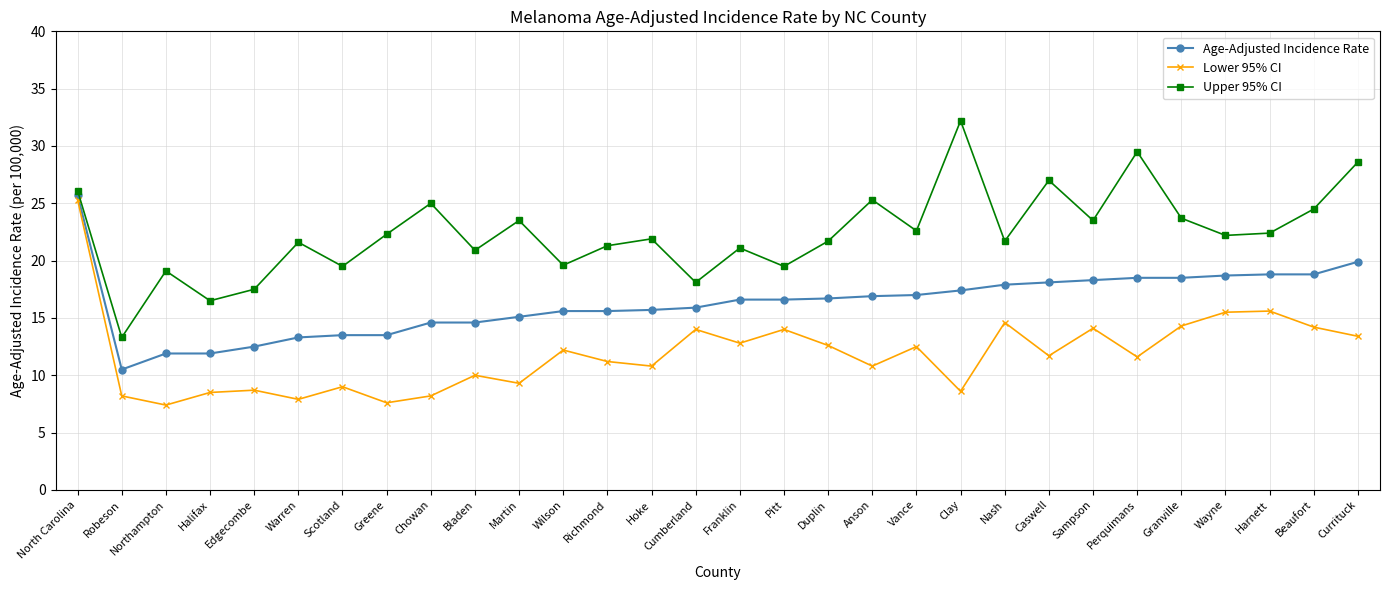

How many lines are shown in the chart?

3